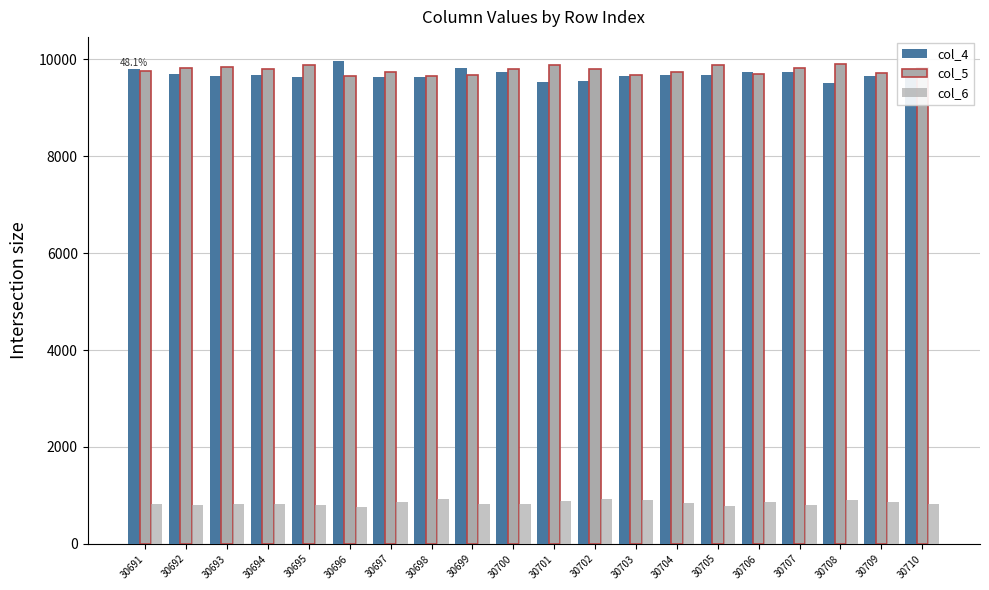

How many bars are there in each group?

3